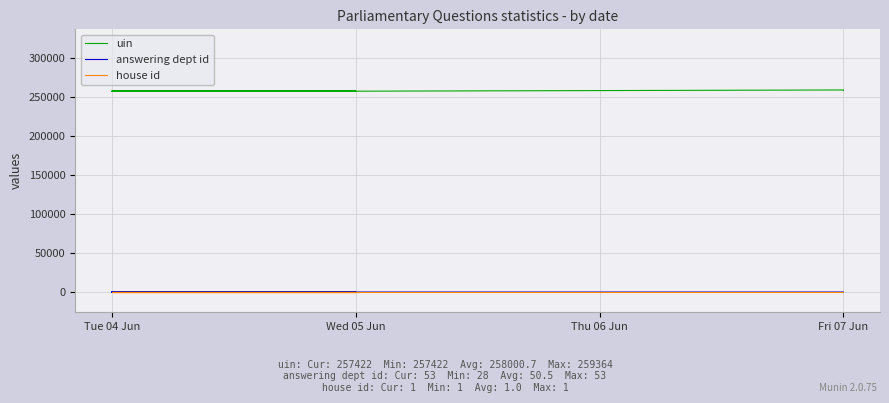

What is the lowest value of the uin series?

257422